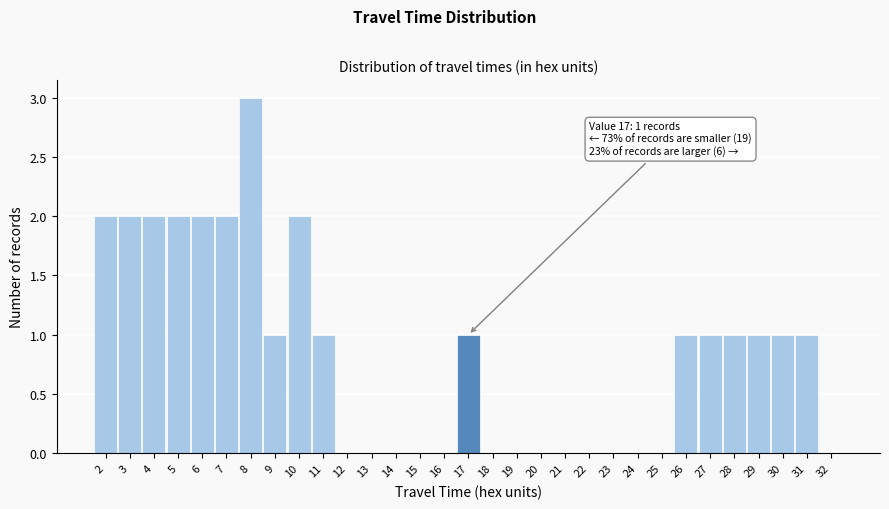

Over which range of the x-axis is the bar tallest?

7.5 to 8.5